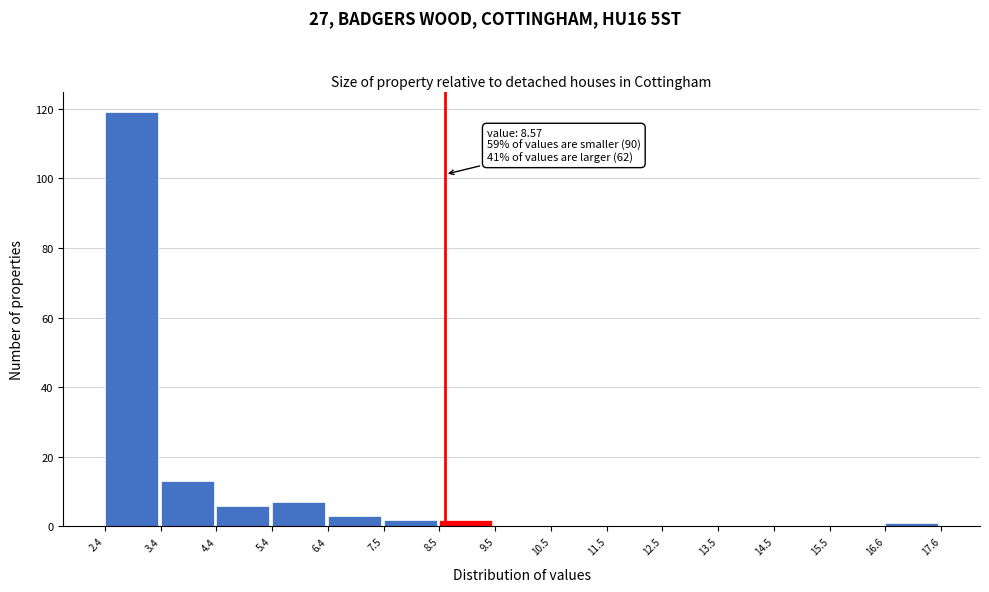

Which range on the x-axis has the tallest bar?

2.4 to 3.4